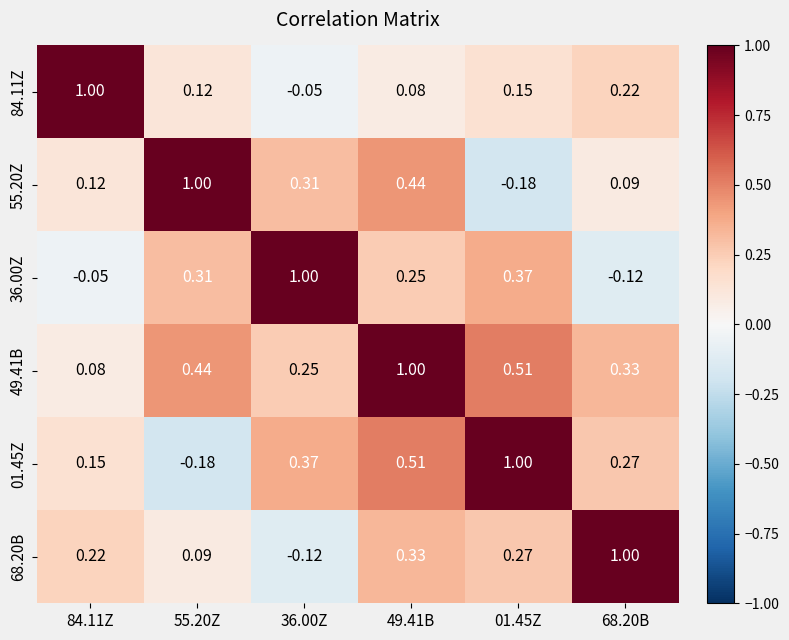

How many data points does each series have?

6